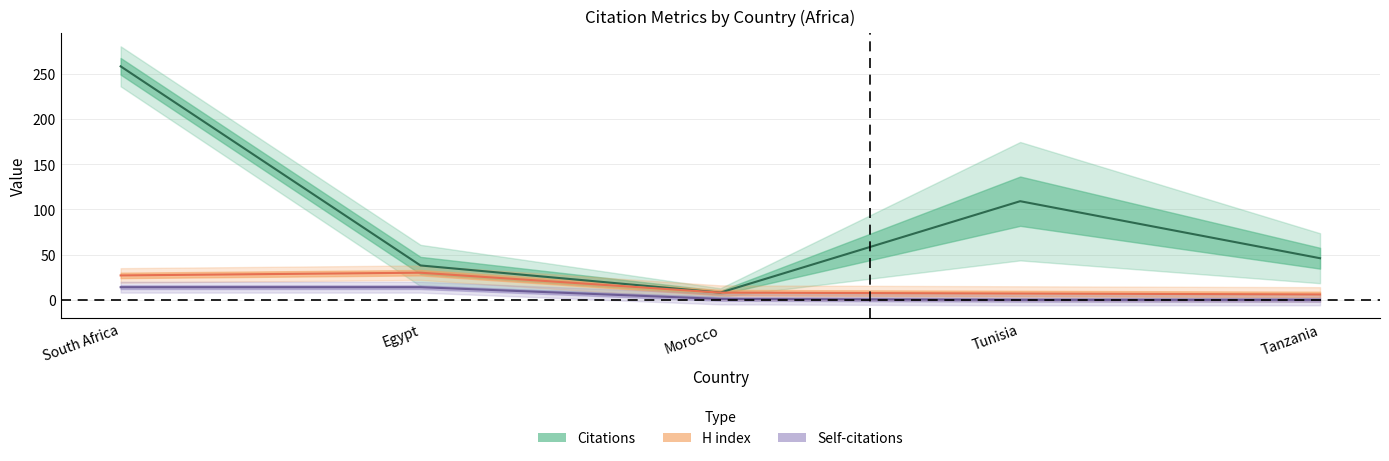

Rank the series by their maximum value, from lowest to highest.

Self-citations, H index, Citations